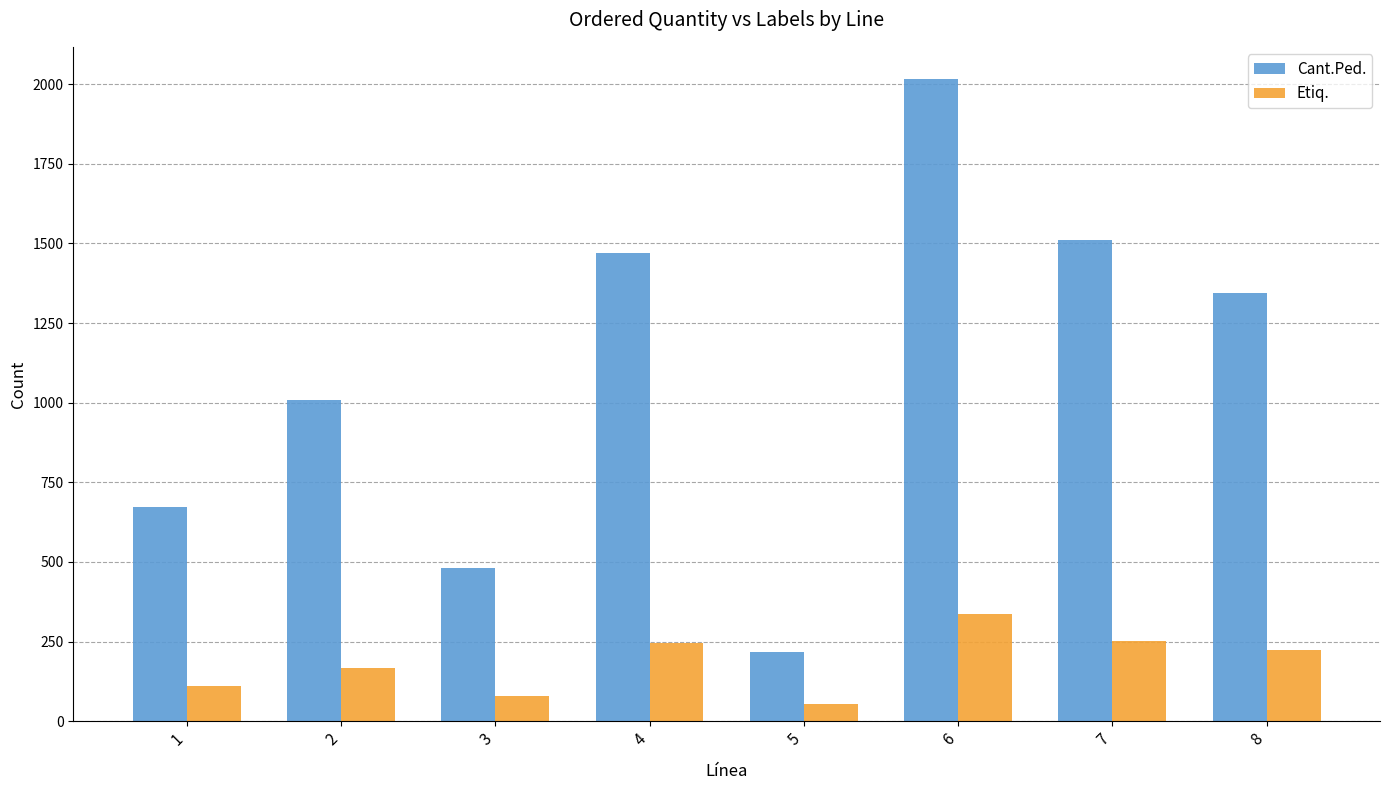

Where is Cant.Ped. nearest to the value 1116?

2